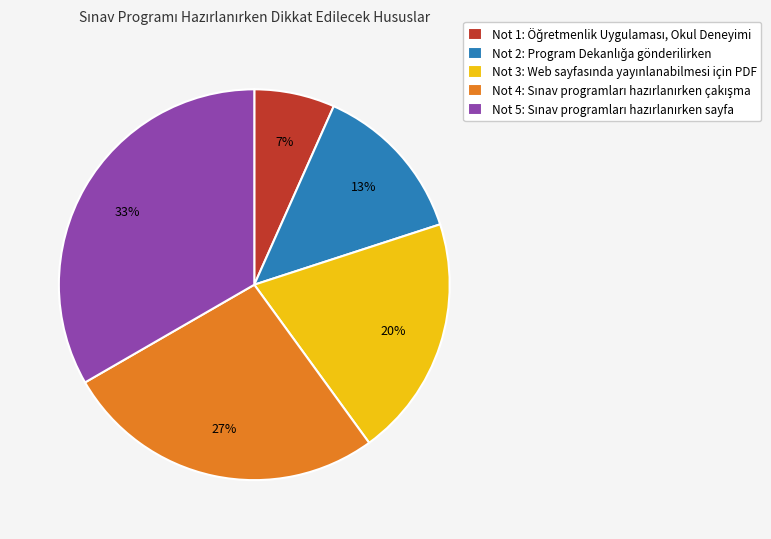

Does any single category account for the majority?

No